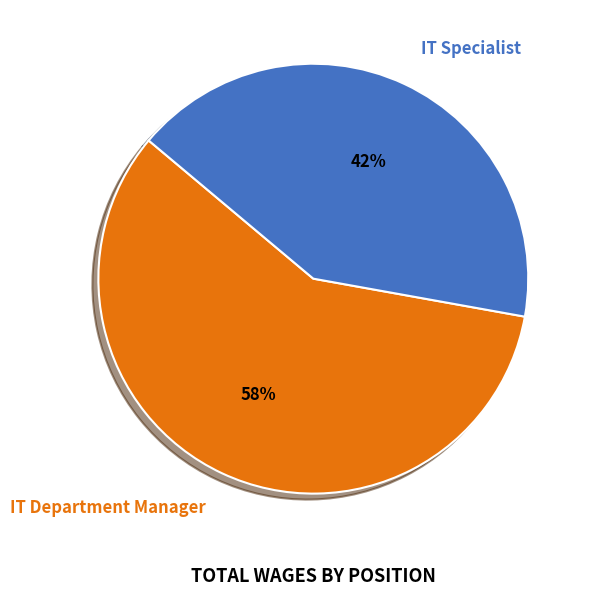

Approximately how many times larger is the value at IT Specialist compared to IT Department Manager?

0.7